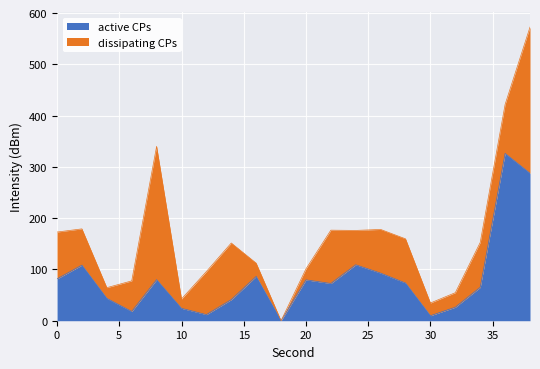

What is the change in value from 22 to 30?

-62.8